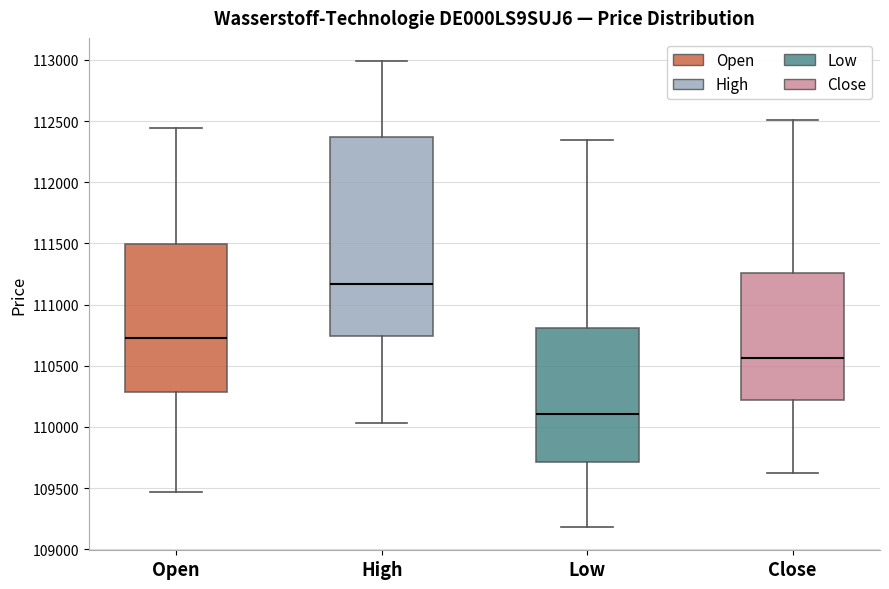

Reading left to right, read every box against the y-axis: the position of its median line, the range the box covers, and the ends of its whiskers. The values are not printed on the chart, so give them approximately, as read against the axis.

Open: median 110750, box 110300 to 111500, whiskers 109450 to 112450
High: median 111150, box 110750 to 112350, whiskers 110050 to 113000
Low: median 110100, box 109700 to 110800, whiskers 109200 to 112350
Close: median 110550, box 110200 to 111250, whiskers 109650 to 112500